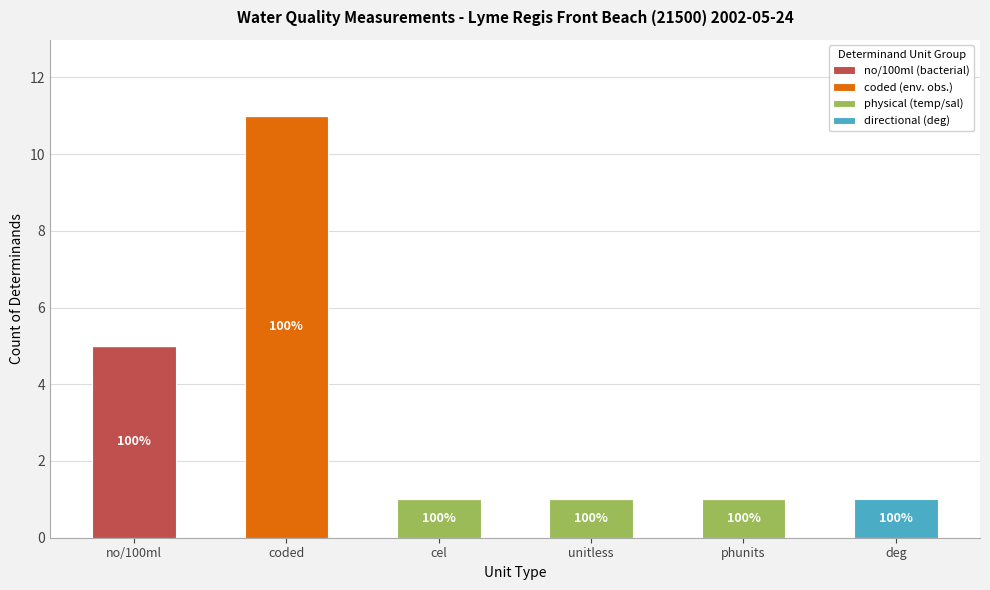

The no/100ml (bacterial) series shows -3 at deg. True or false?

False